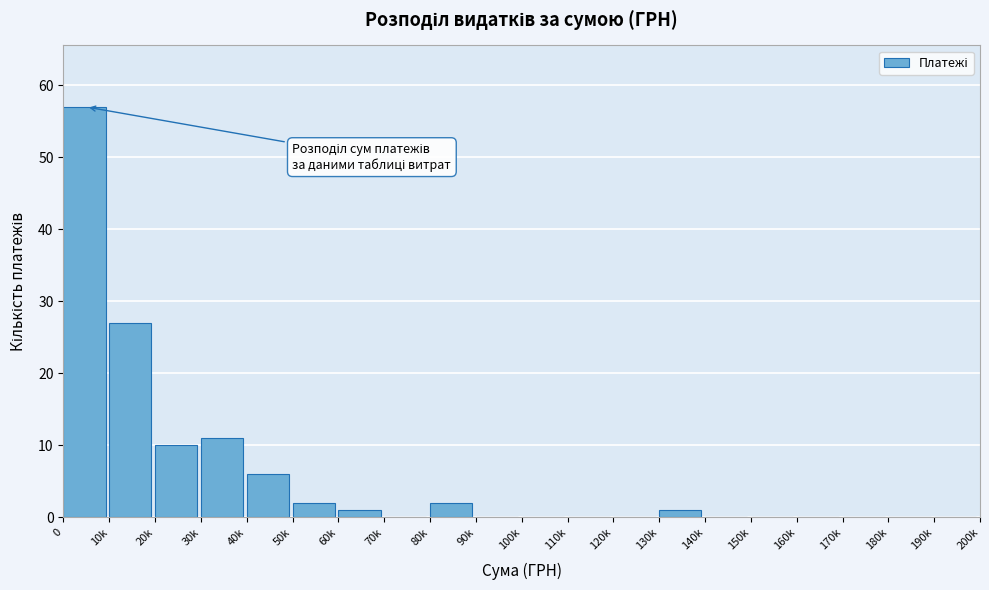

Reading left to right, transcribe all the data shown in this chart.

0=57	10k=27	20k=10	30k=11	40k=6	50k=2	60k=1	70k=0	80k=2	90k=0	100k=0	110k=0	120k=0	130k=1	140k=0	150k=0	160k=0	170k=0	180k=0	190k=0